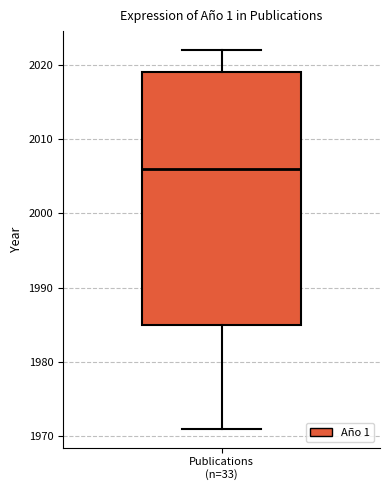

Where does the upper whisker of the box for Publications (n=33) end on the y-axis? The values are not printed on the chart, so give them approximately, as read against the axis.

2022